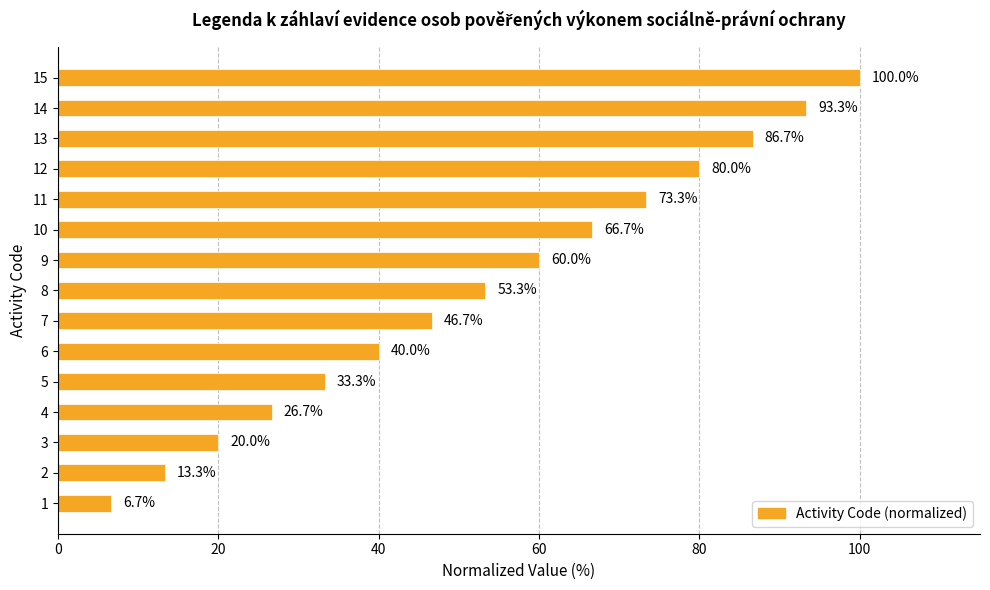

Reading bottom to top, transcribe all the data shown in this chart.

6.7	13.3	20.0	26.7	33.3	40.0	46.7	53.3	60.0	66.7	73.3	80.0	86.7	93.3	100.0